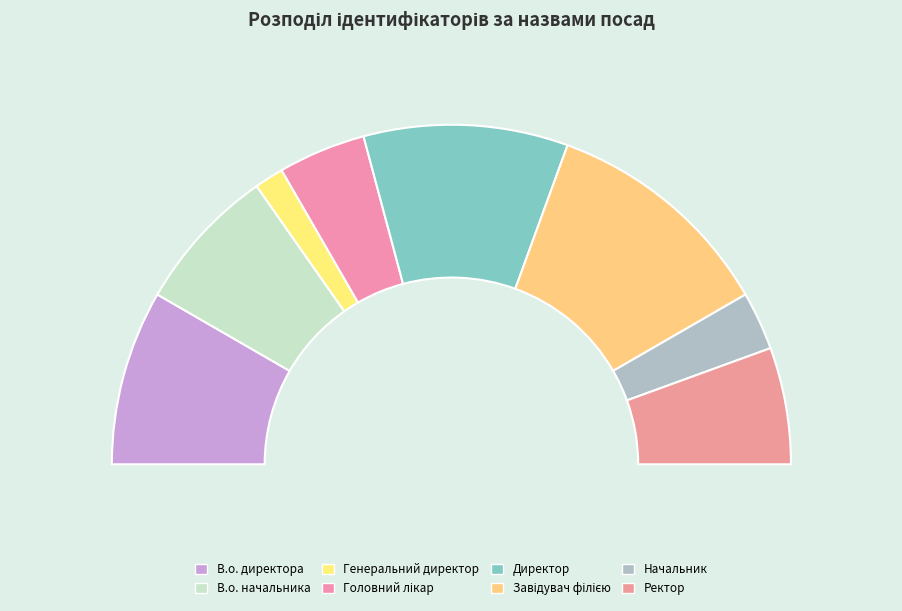

What percentage is NOT represented by Начальник?

94.4%